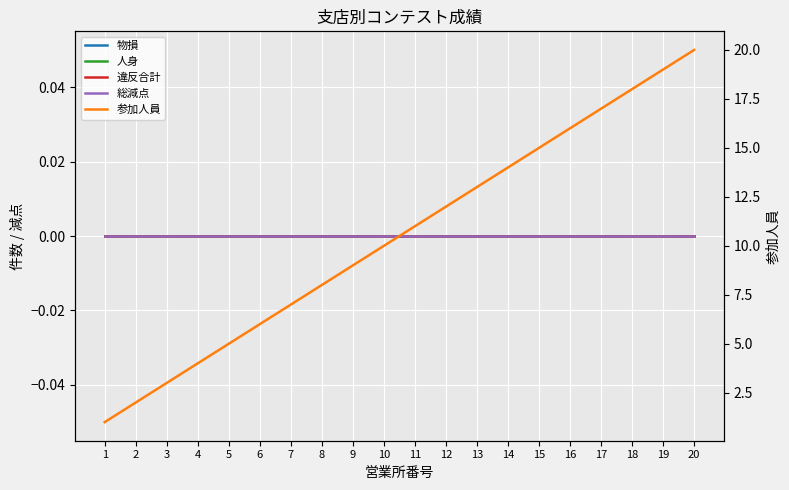

How many data points in 参加人員 are above 11?

9